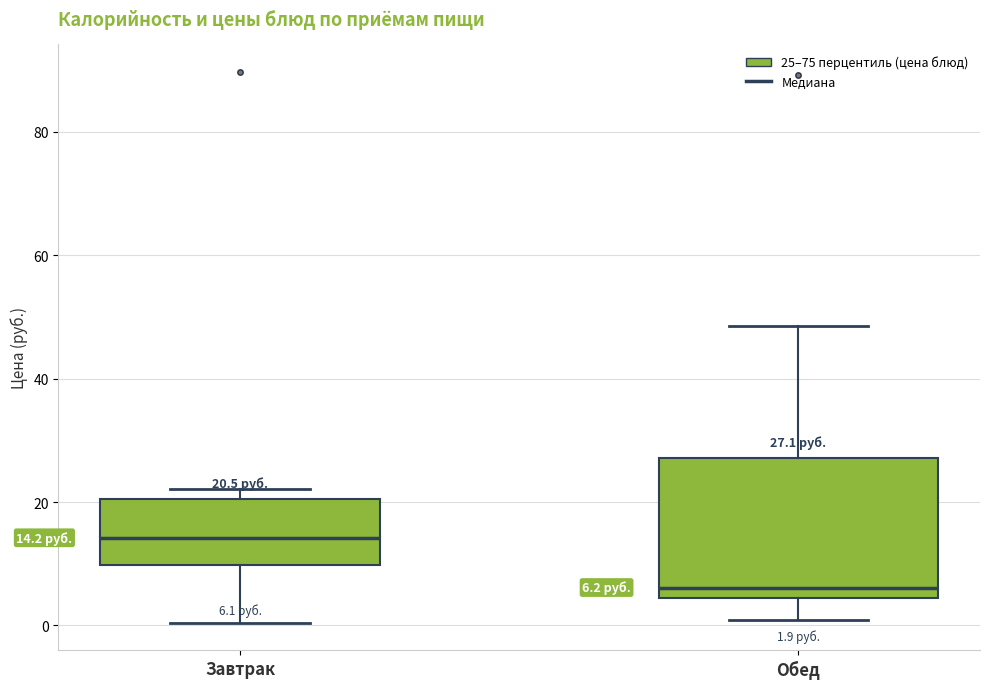

Which box has the highest median line?

Завтрак